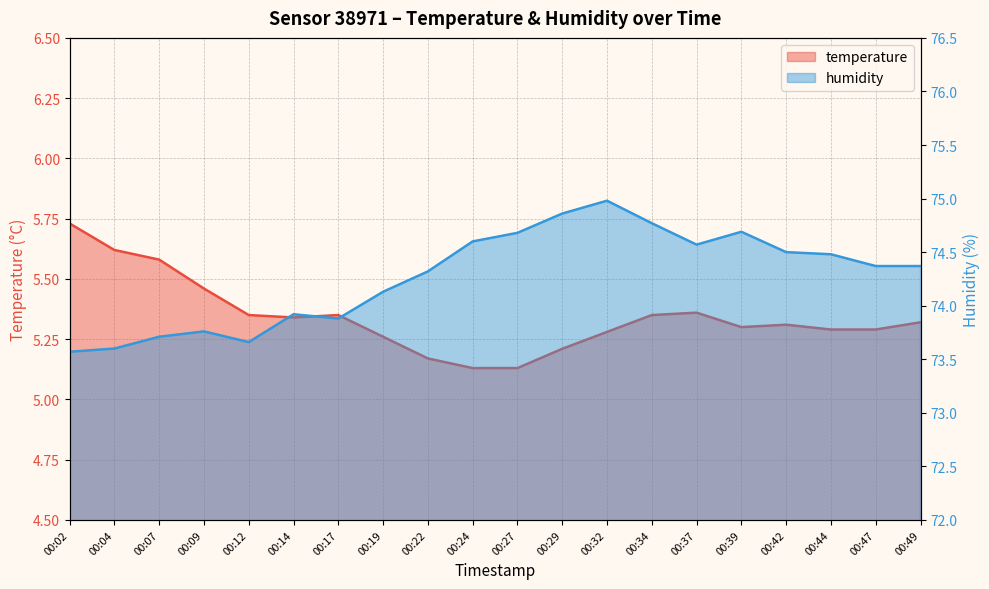

What is the difference between the humidity values at 00:24 and 00:12?

0.9